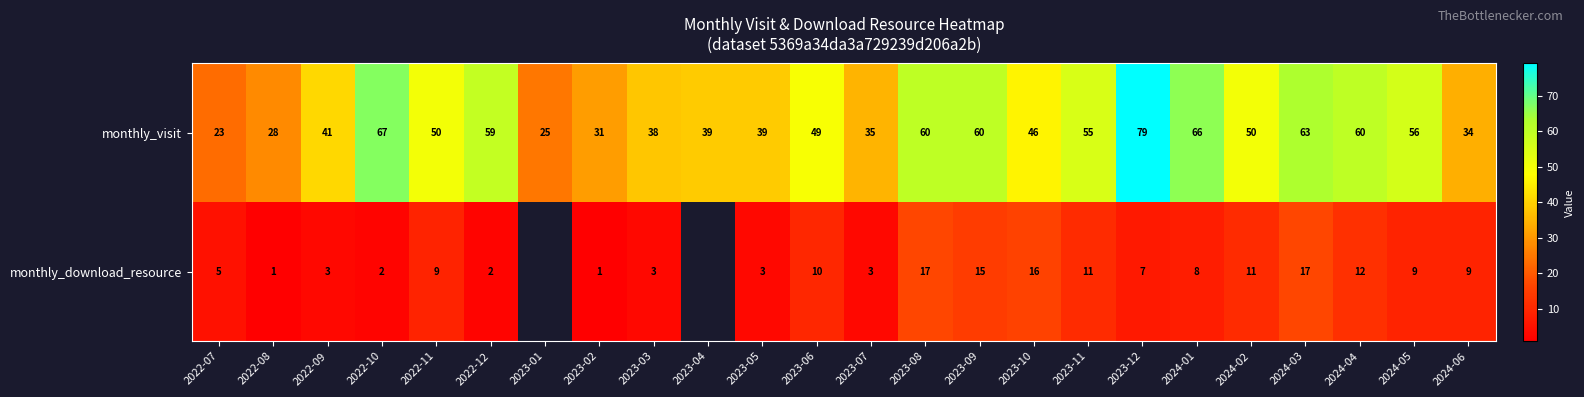

Where does the monthly_visit series first go above 50?

2022-10